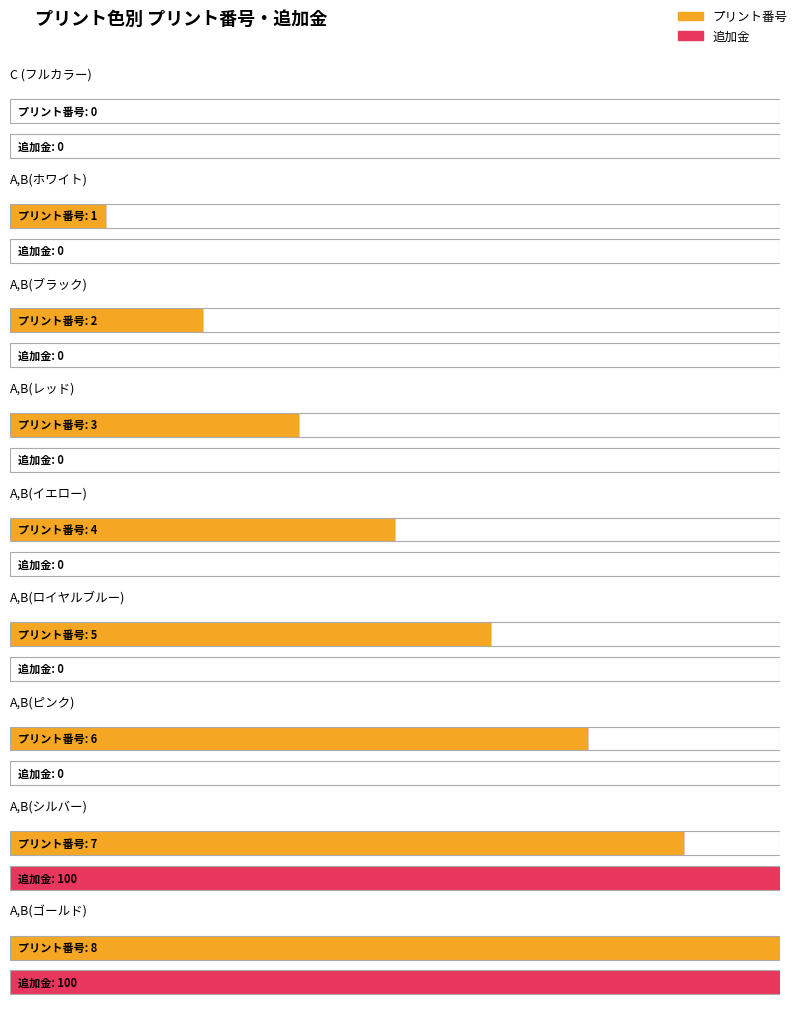

What is the label of the 3rd bar from the left?

A,B(ブラック)